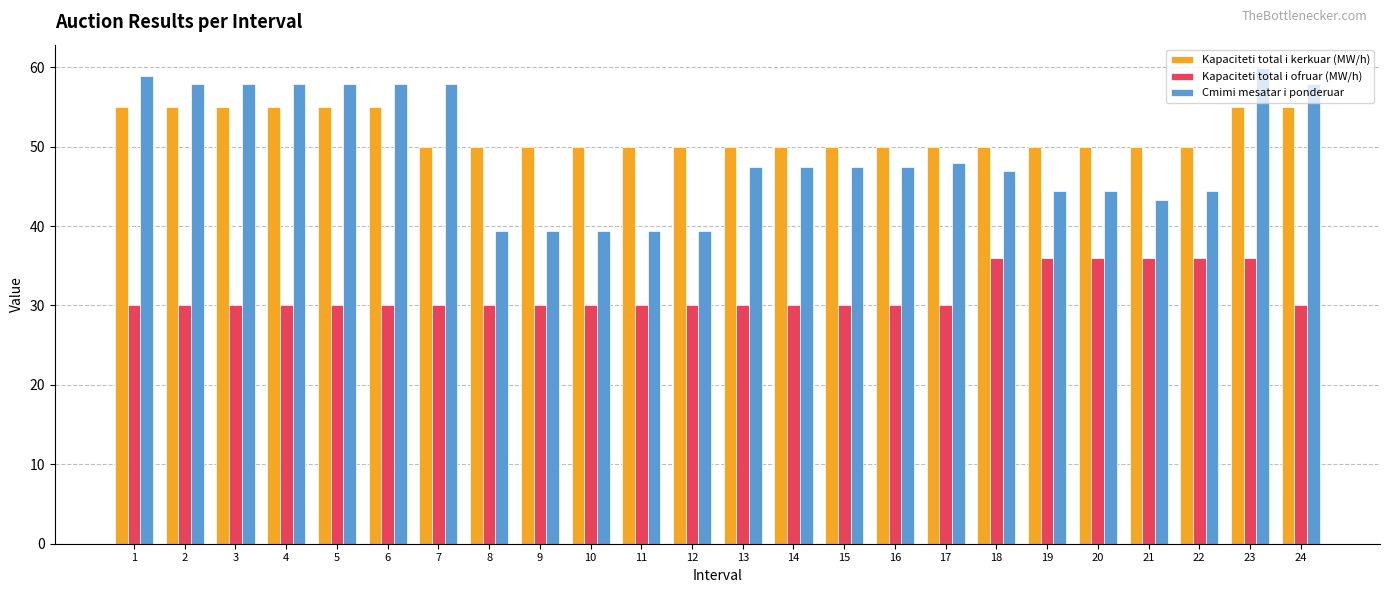

The value of Kapaciteti total i kerkuar (MW/h) at 7 is 18.7. True or false?

False